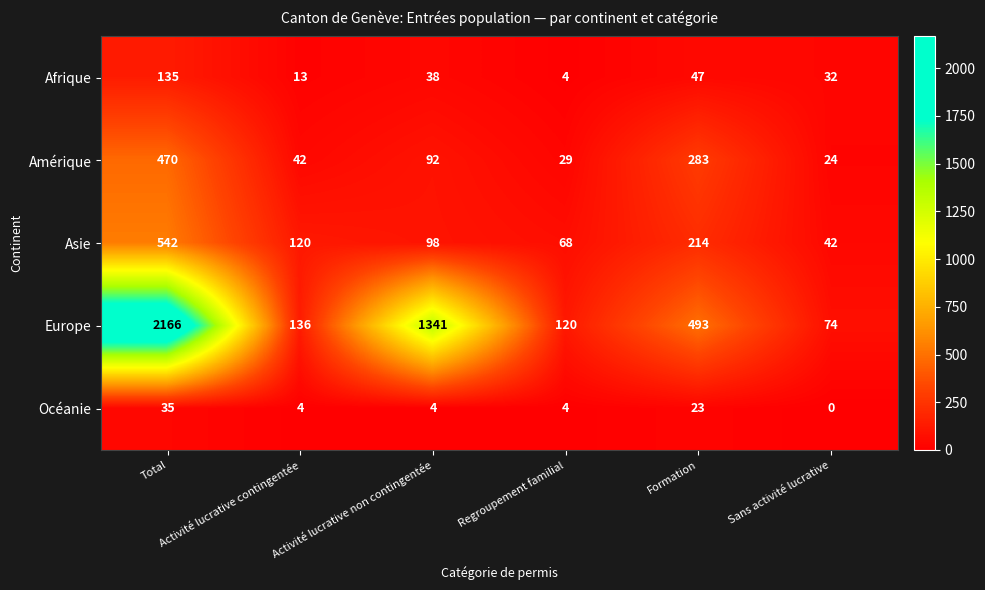

What is the sum of all Océanie values?

70